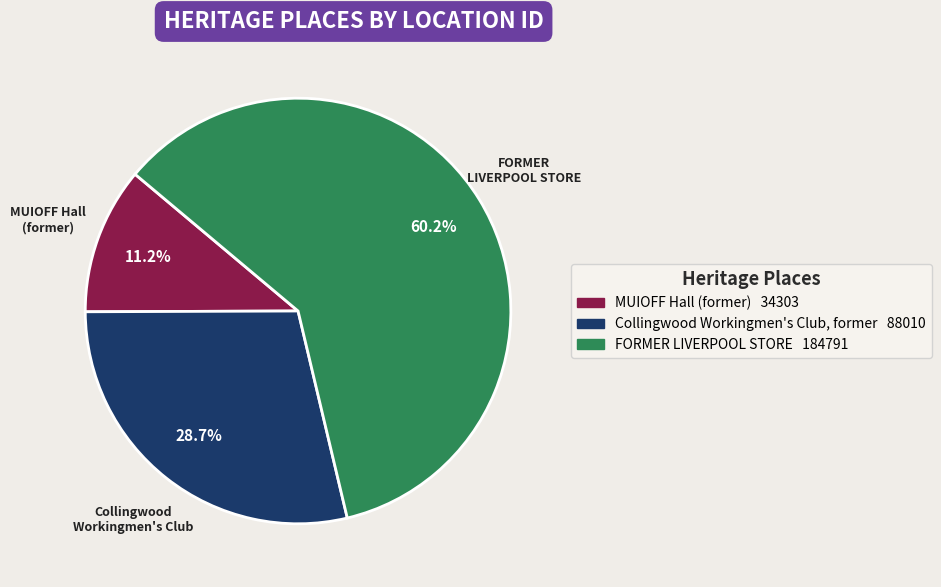

What is the total percentage of MUIOFF Hall (former) and FORMER LIVERPOOL STORE?

71.3%